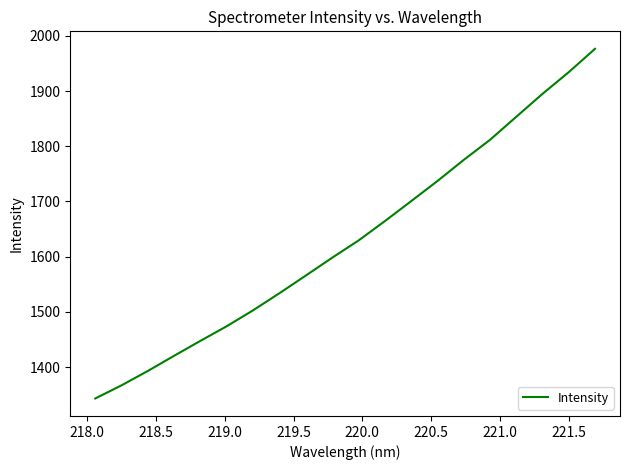

What is the difference between the maximum and minimum values?

633.6